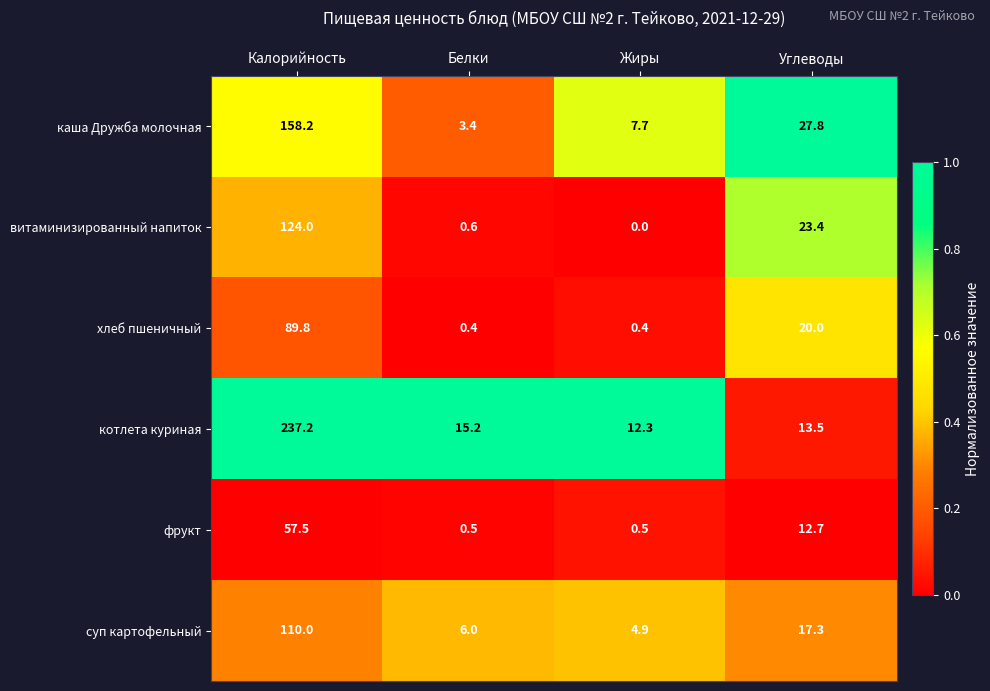

At which category does the chart reach its minimum across all series?

Жиры